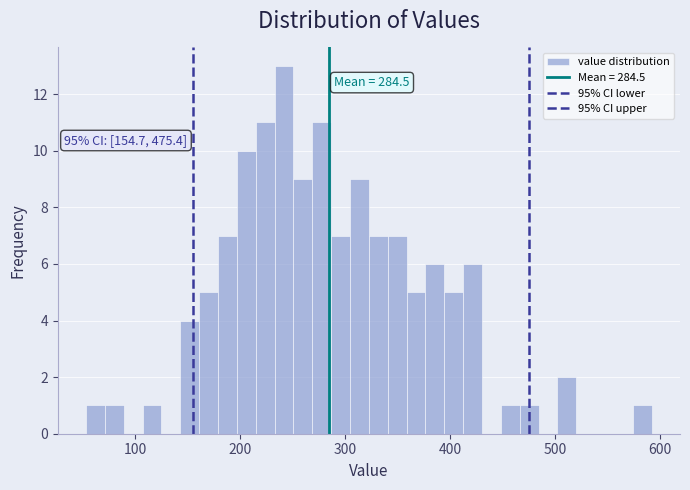

Read against the x-axis, roughly where is the centre of the tallest bar?

240